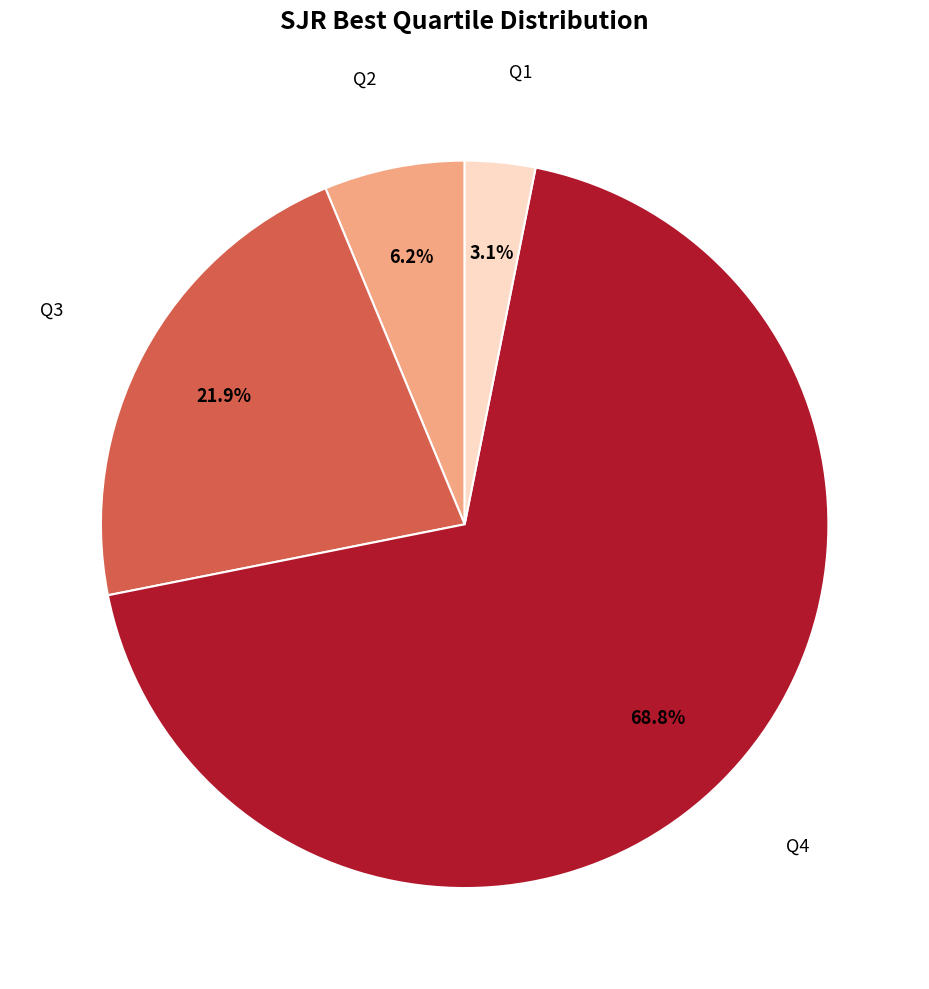

Which slice represents more than half of the pie?

Q4